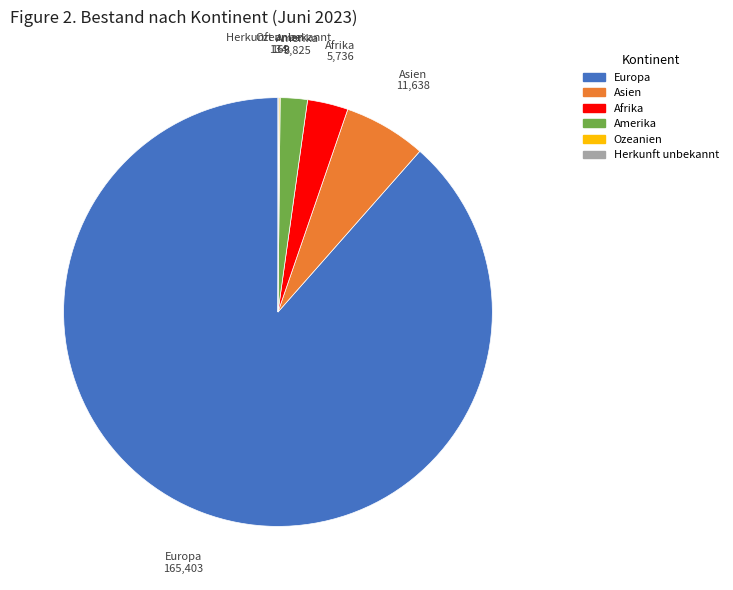

Which has a higher value, Afrika or Amerika?

Afrika